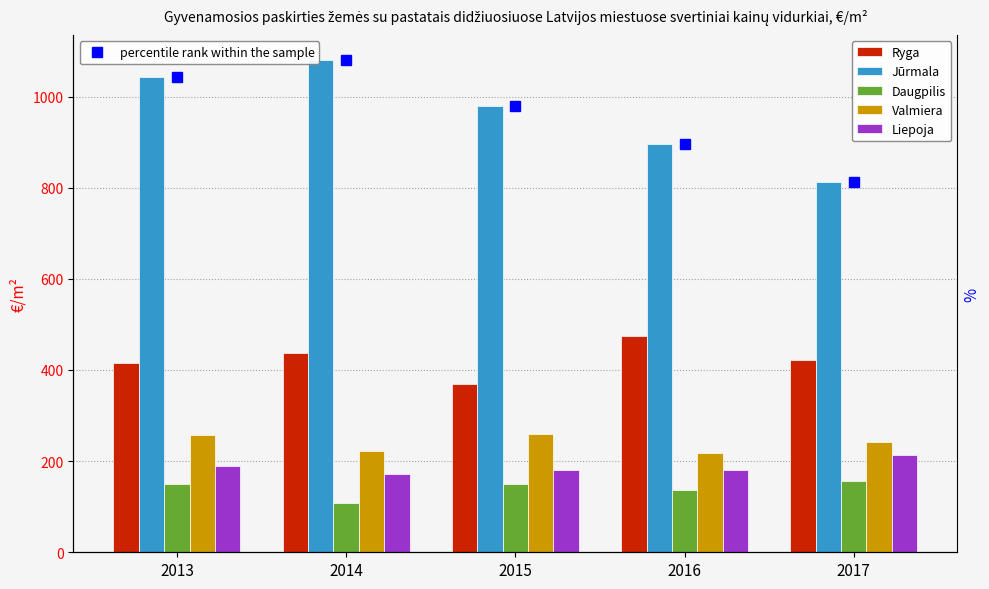

How many groups of bars are there?

5